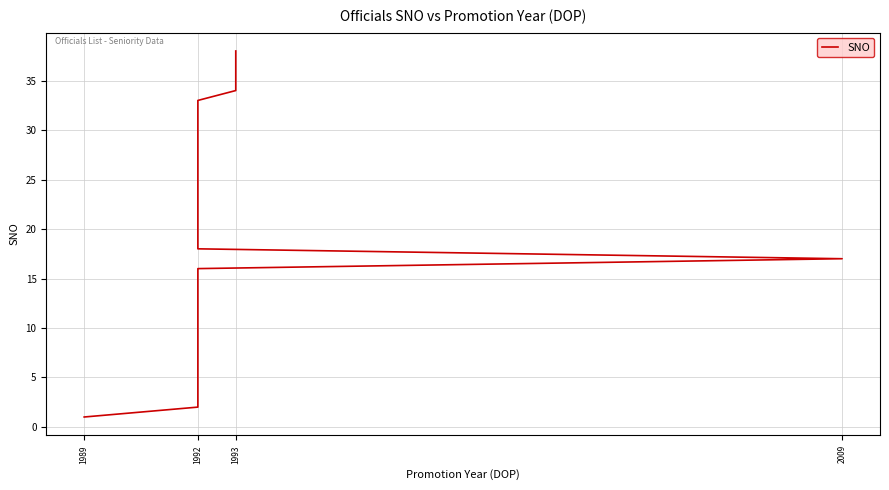

Between 27 and 19, which is larger?

27